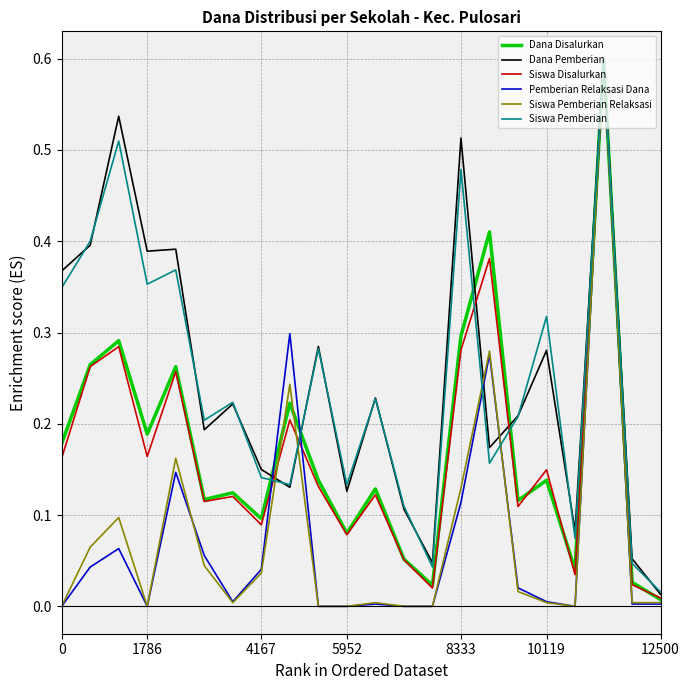

What is the maximum value for Dana Pemberian?

0.6